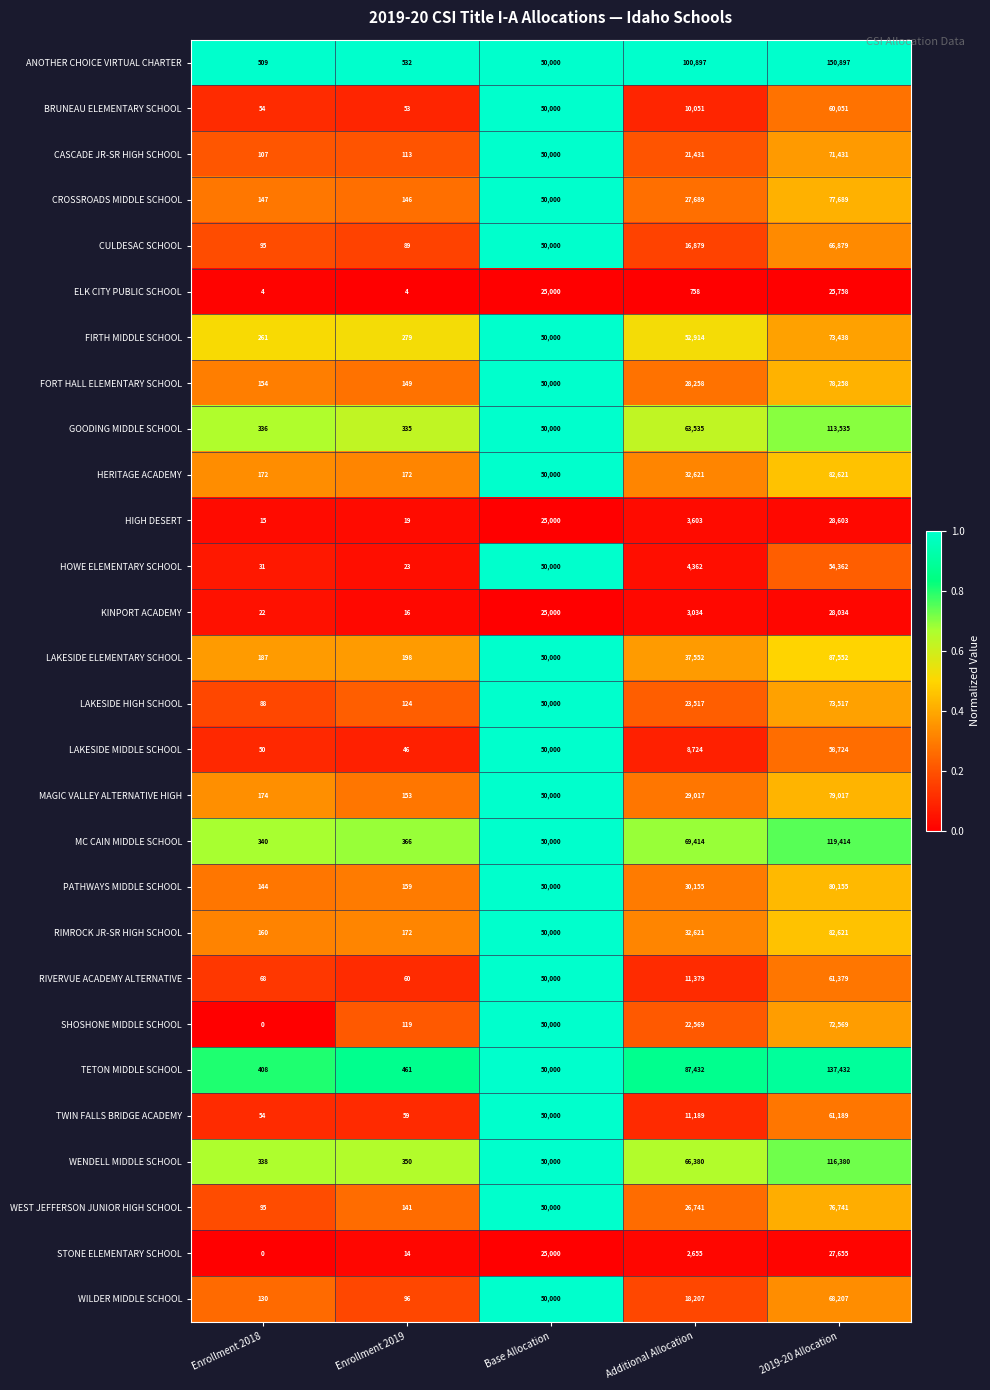

Between Enrollment 2018 and 2019-20 Allocation, which series saw the biggest shift?

ANOTHER CHOICE VIRTUAL CHARTER